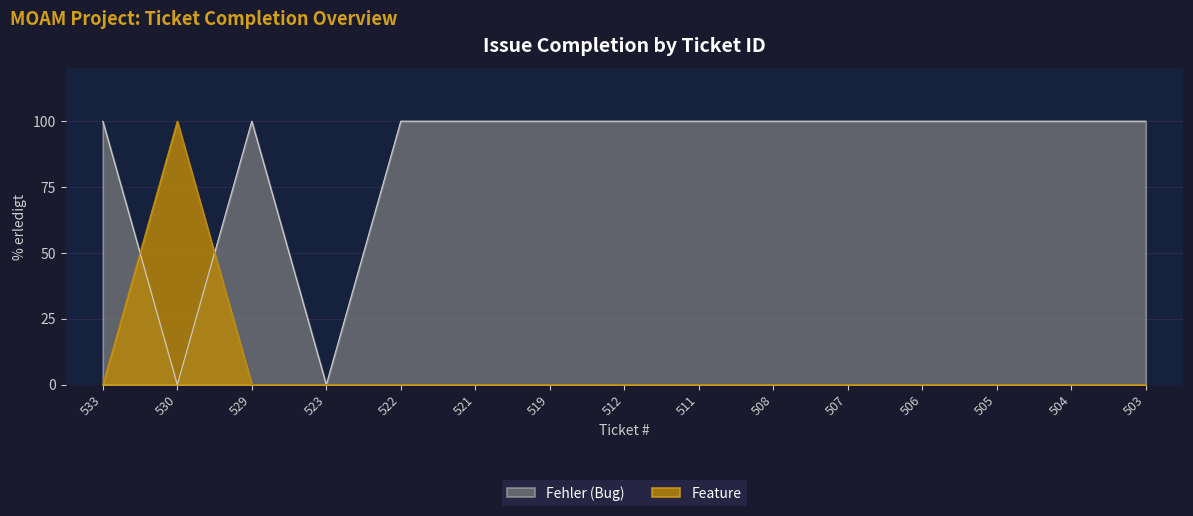

List the series in order of their overall mean, lowest first.

Feature, Fehler (Bug)